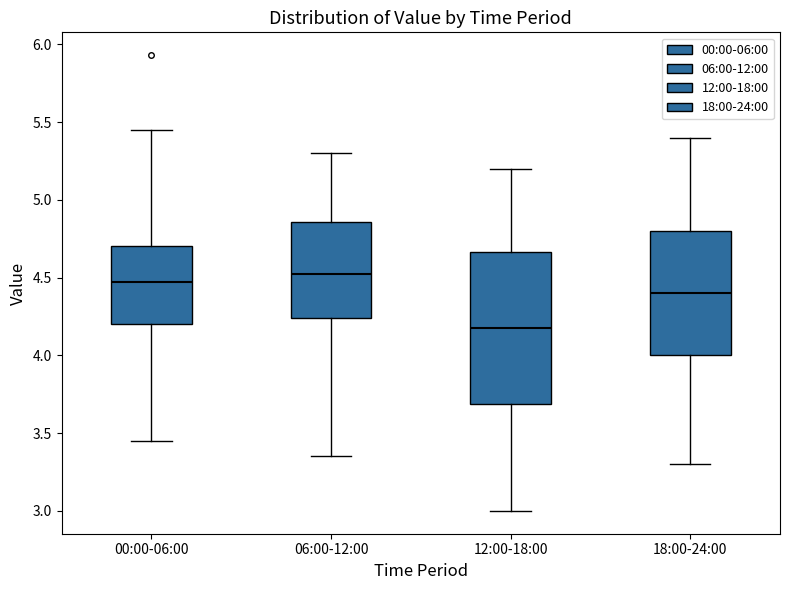

Comparing the boxes themselves (not the whiskers), which one is the tallest?

12:00-18:00